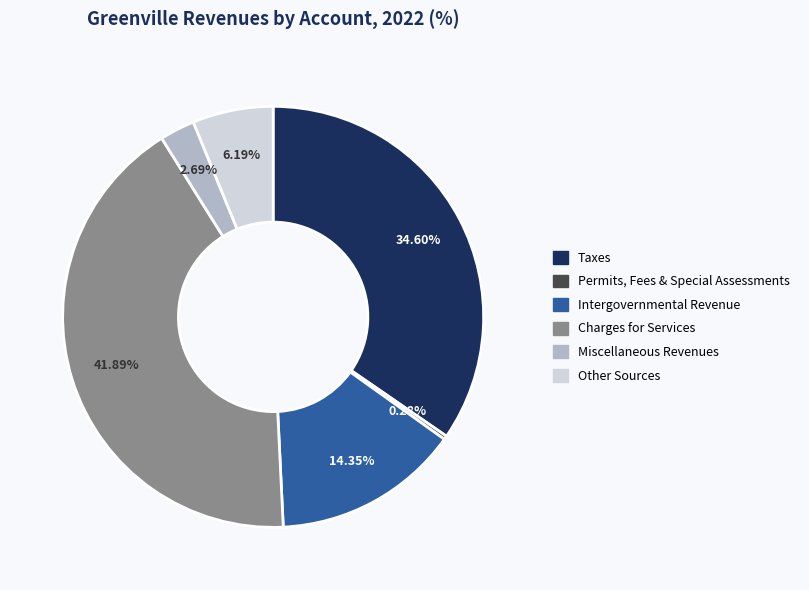

How many slices are in this pie chart?

6